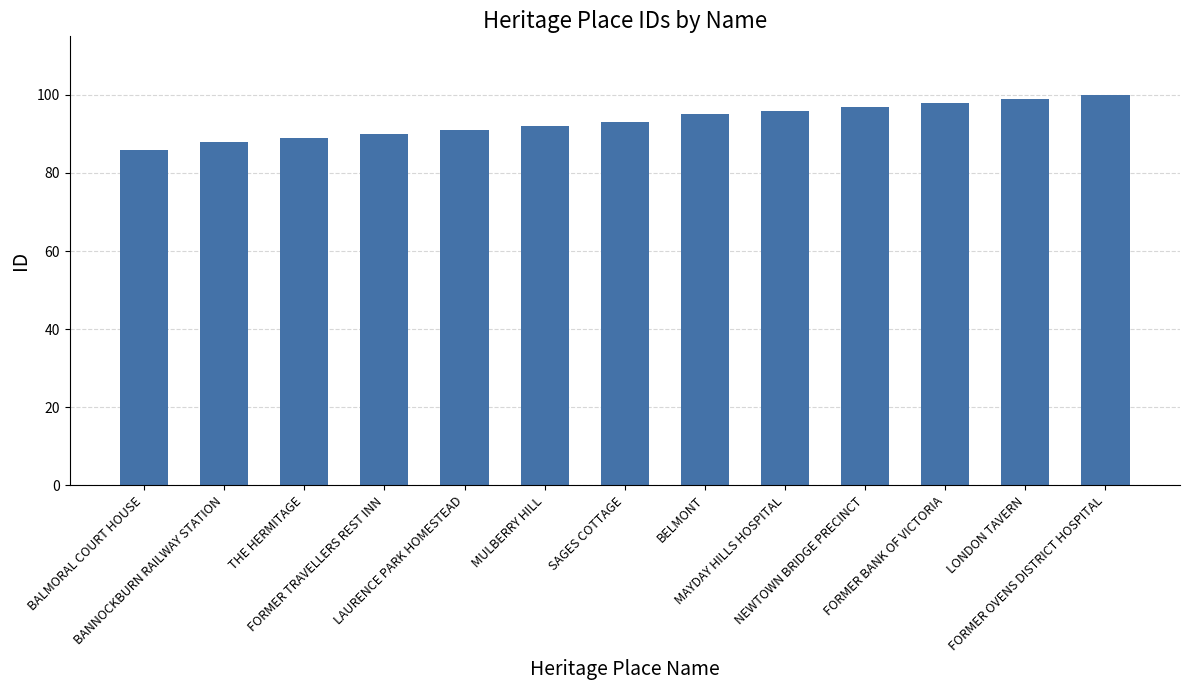

How many bars are there in total?

13